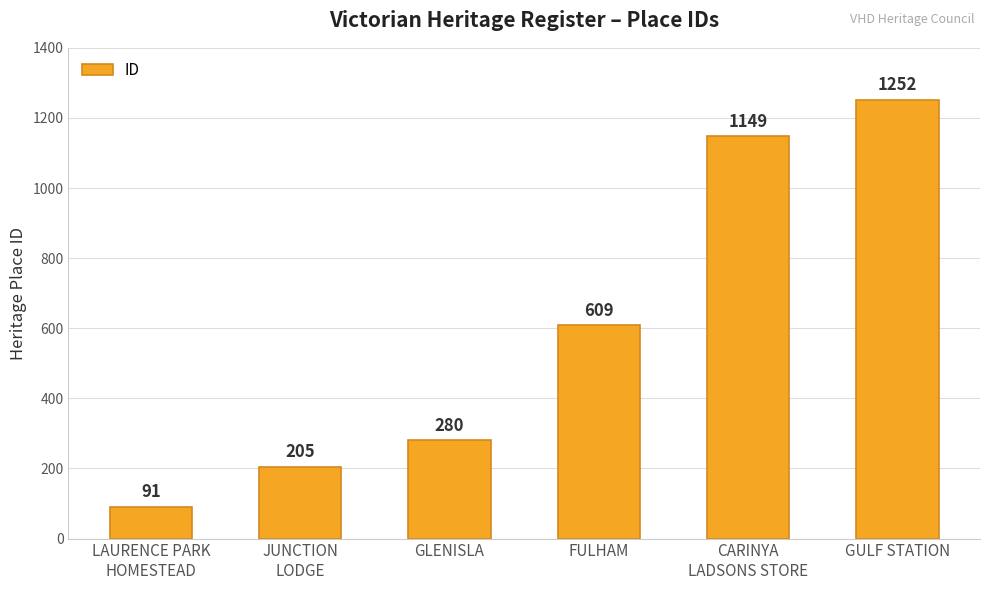

The chart shows a value of 1993 at GULF STATION. True or false?

False